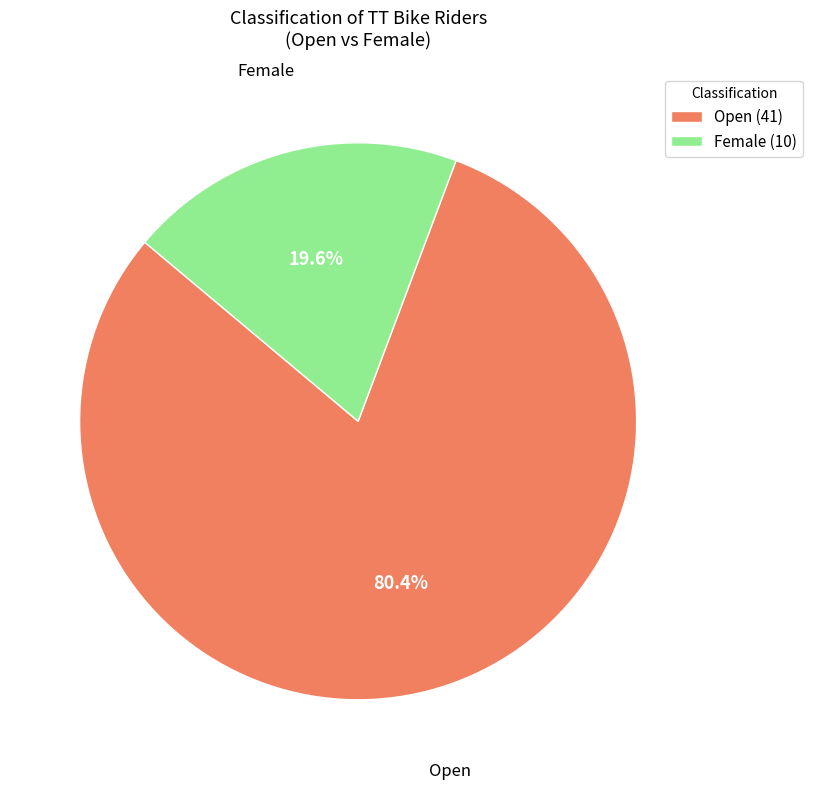

Approximately how many times larger is the value at Female compared to Open?

0.2